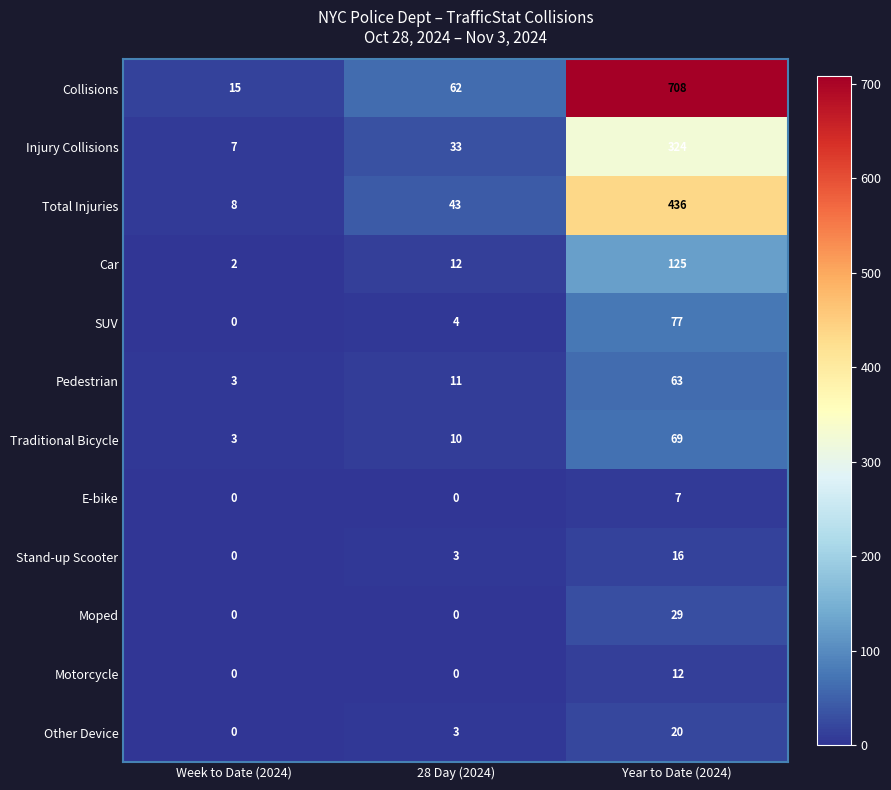

Is it true that Car equals 5 at 28 Day (2024)?

False